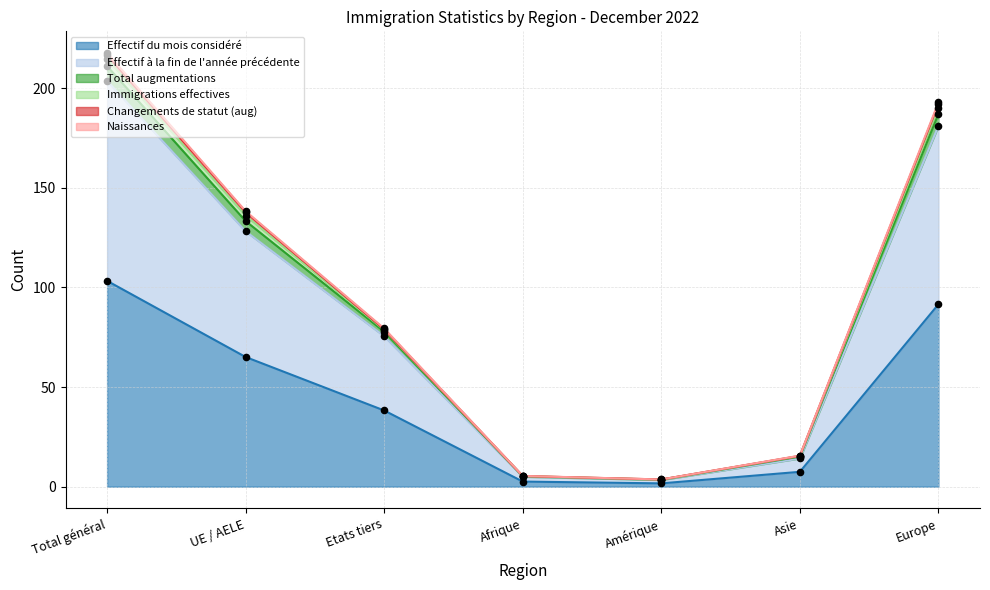

At how many categories does at least one series exceed 9?

5